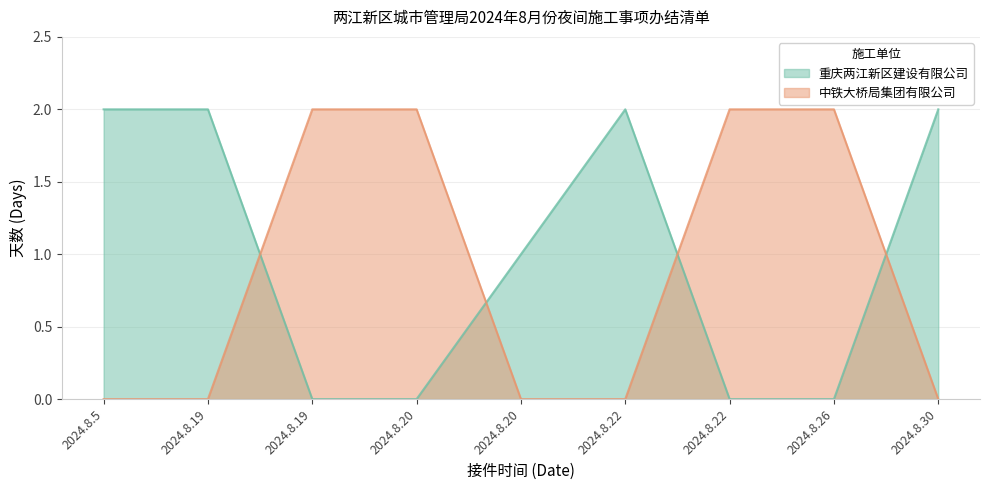

What is the average value of the 重庆两江新区建设有限公司 series?

1